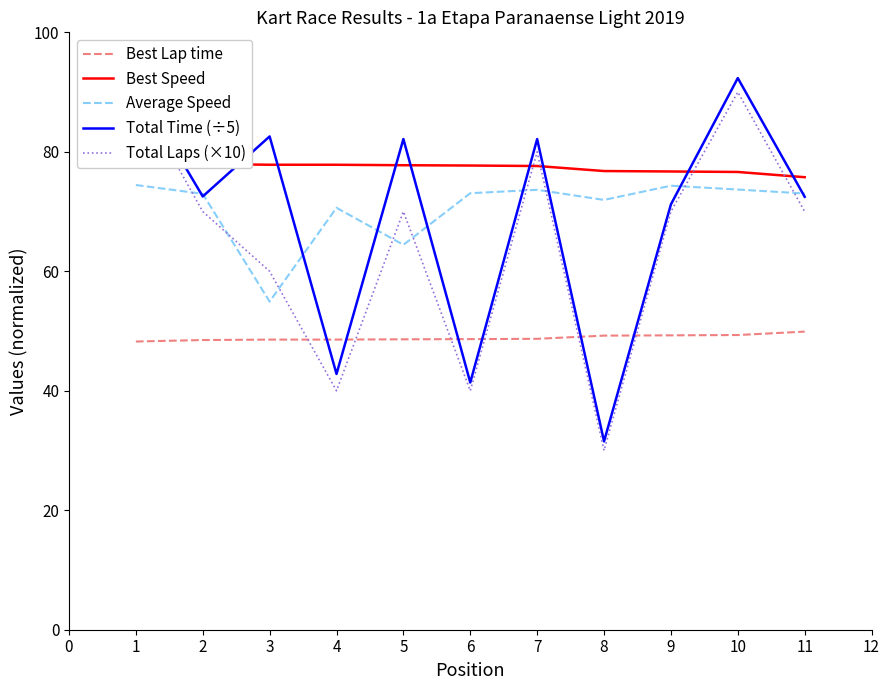

Which series has the widest spread of values?

Total Time (÷5)